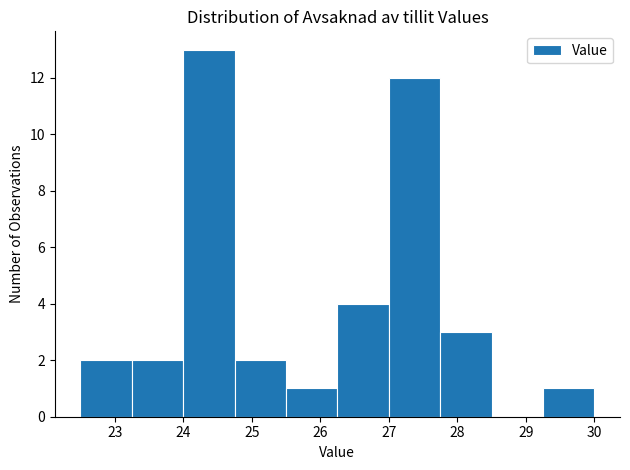

Over which range of the x-axis is the bar tallest?

24.00 to 24.75